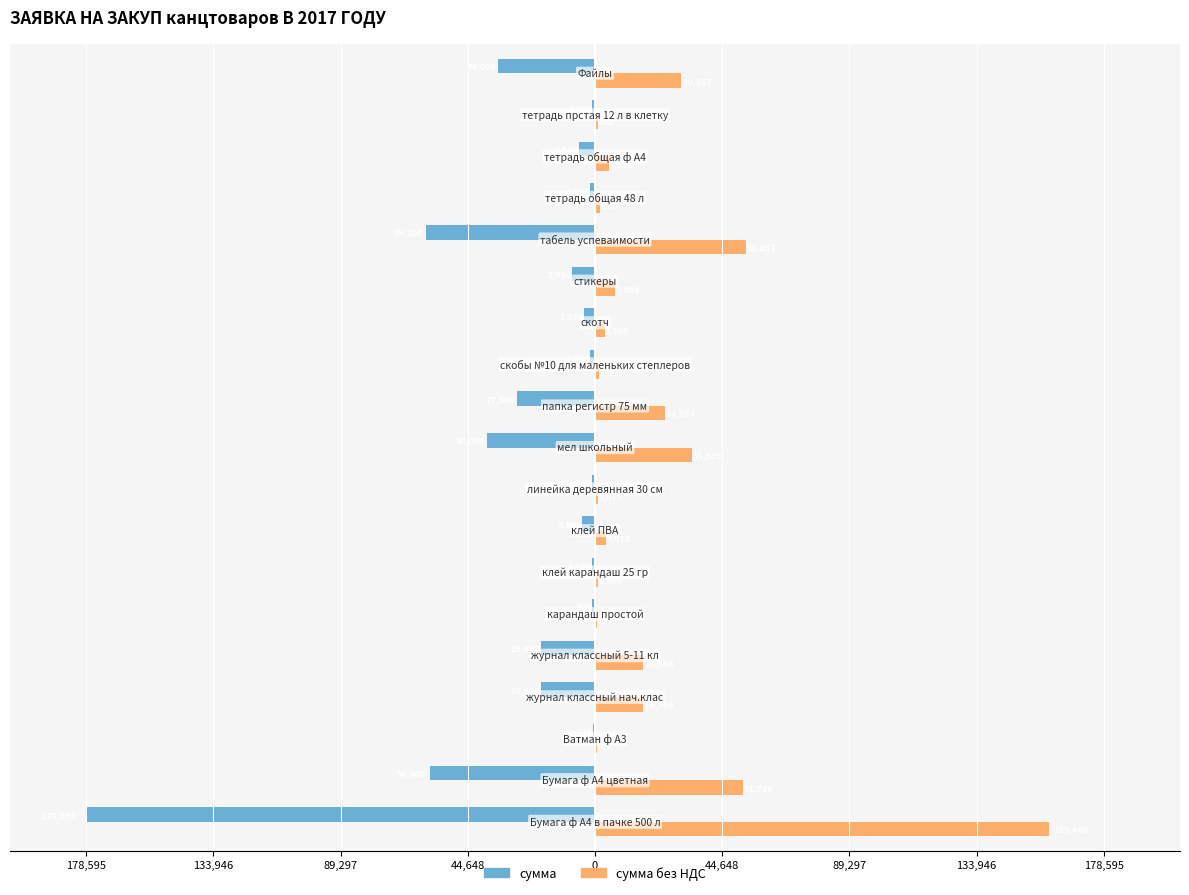

Reading right to left, transcribe all the data shown in this chart.

сумма: -34000.0	-1000.0	-5500.0	-1800.0	-59200.0	-7950.0	-3930.0	-1600.0	-27500.0	-38000.0	-1200.0	-4500.0	-1130.0	-920.0	-19000.0	-19000.0	-775.0	-58000.0	-178595.0
сумма без НДС: 30357.1	892.9	4910.7	1607.1	52857.1	7098.2	3508.9	1428.6	24553.6	33928.6	1071.4	4017.9	1008.9	821.4	16964.3	16964.3	692.0	51785.7	159459.8